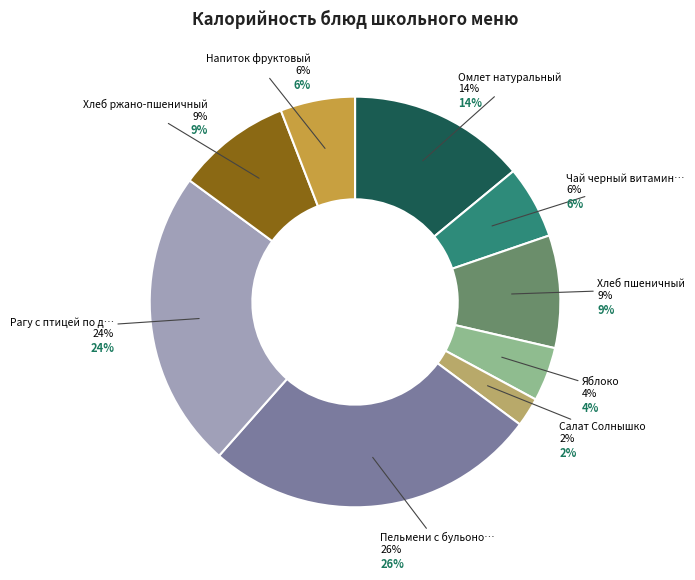

The Чай черный витаминизированный slice represents 6% of the pie. True or false?

True